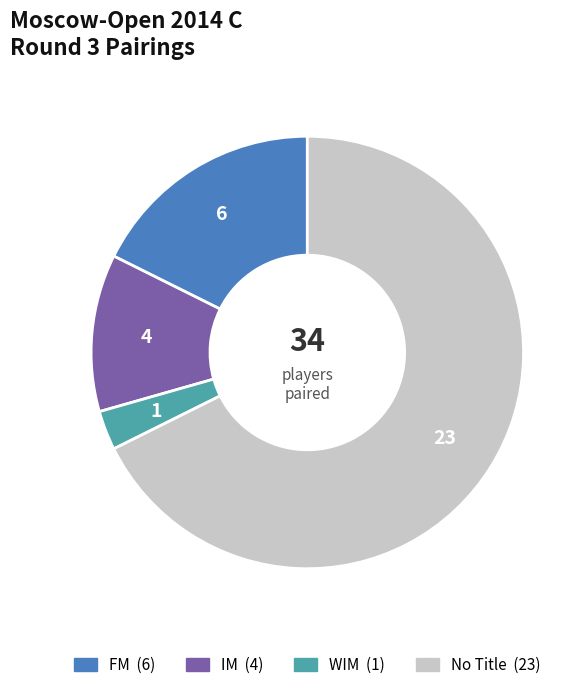

How many slices are in this pie chart?

4